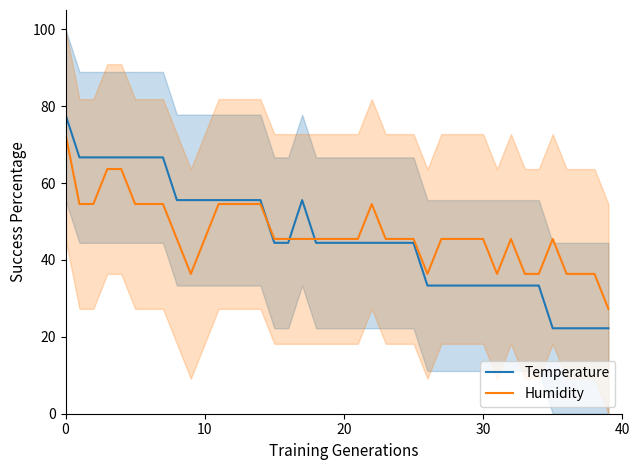

How many series are shown in this chart?

2